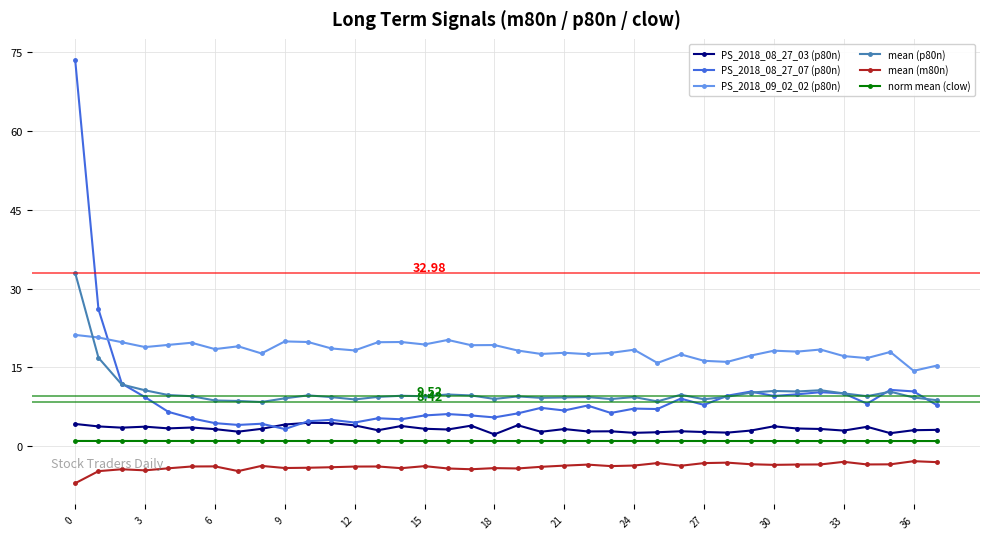

How many categories are shown in the chart?

38